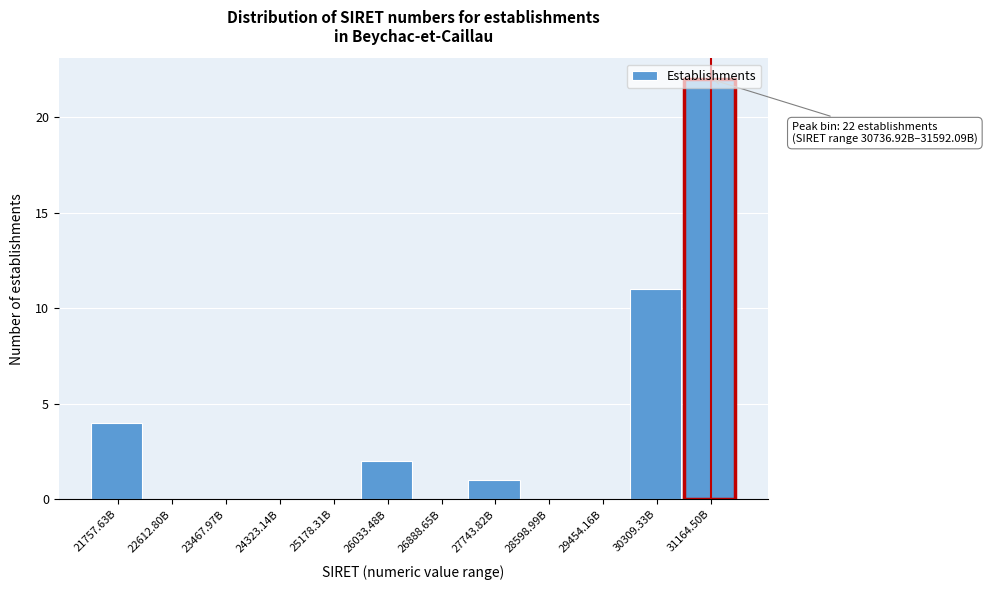

What is the change in value from 30309.33B to 31164.50B?

+11